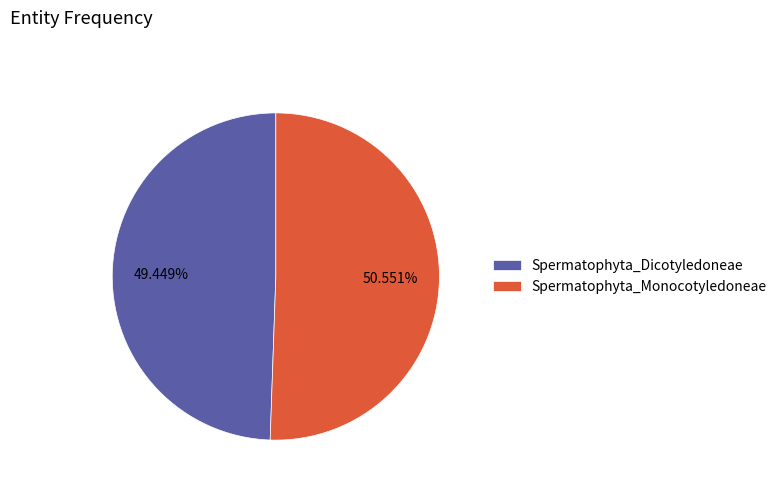

To the nearest percent, what portion does Spermatophyta_Monocotyledoneae represent?

51%